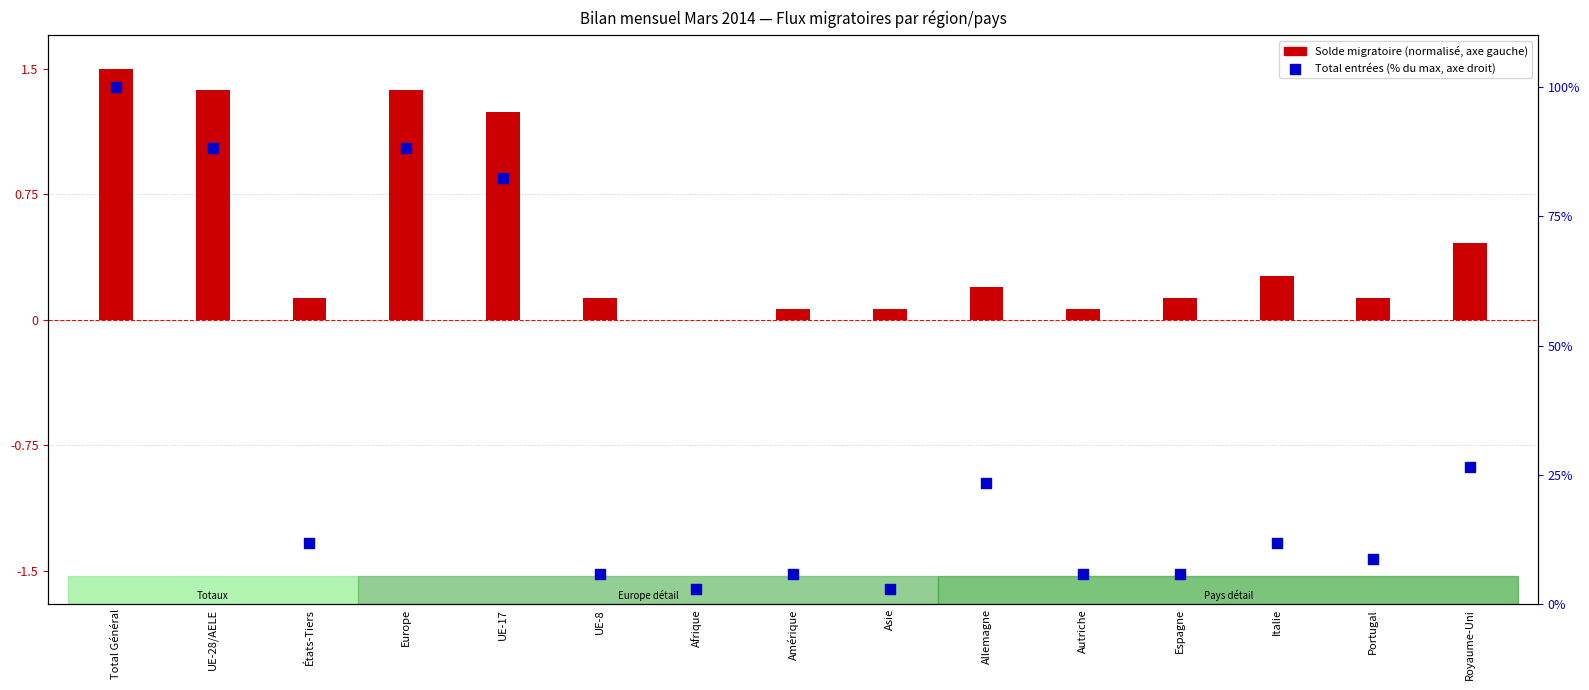

Which series contains the lowest Y value?

Solde migratoire (col_14)